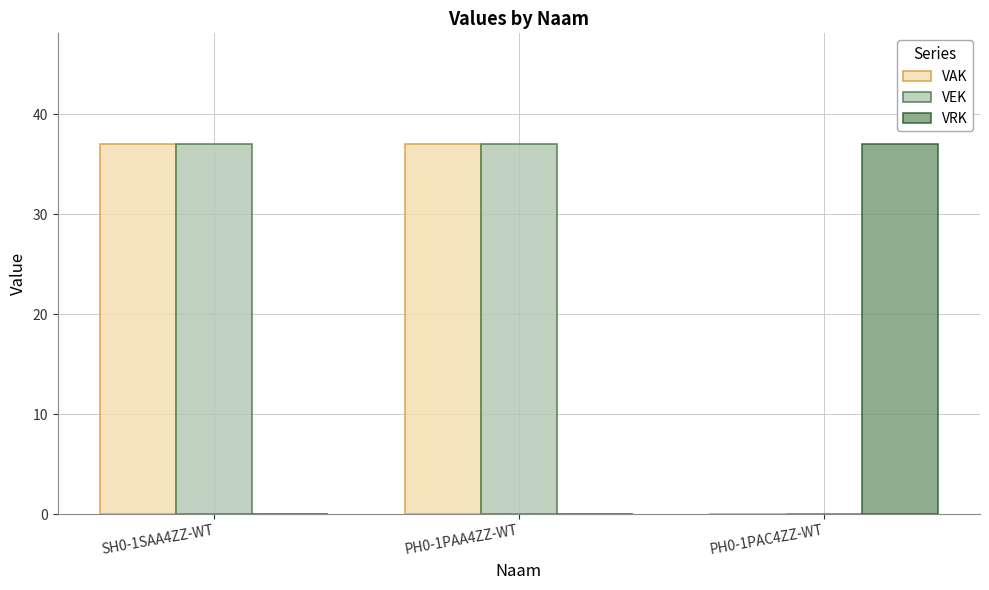

True or false: VRK has a value of 58 at PH0-1PAC4ZZ-WT.

False